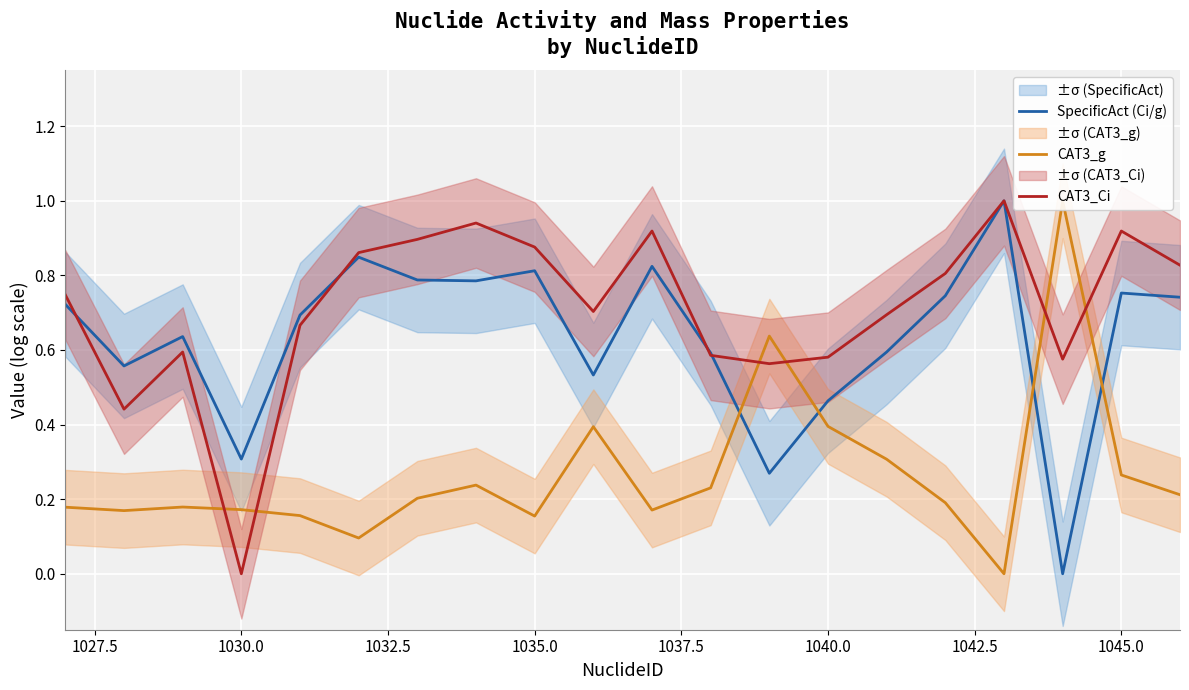

What is the value of the CAT3_Ci point at the 11th from the left?

0.9